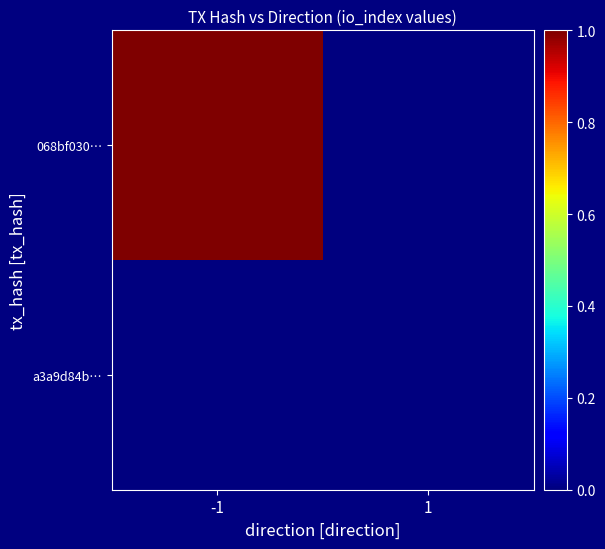

Reading left to right, extract all data points from this chart.

068bf030…: -1=1	1=0
a3a9d84b…: -1=0	1=0